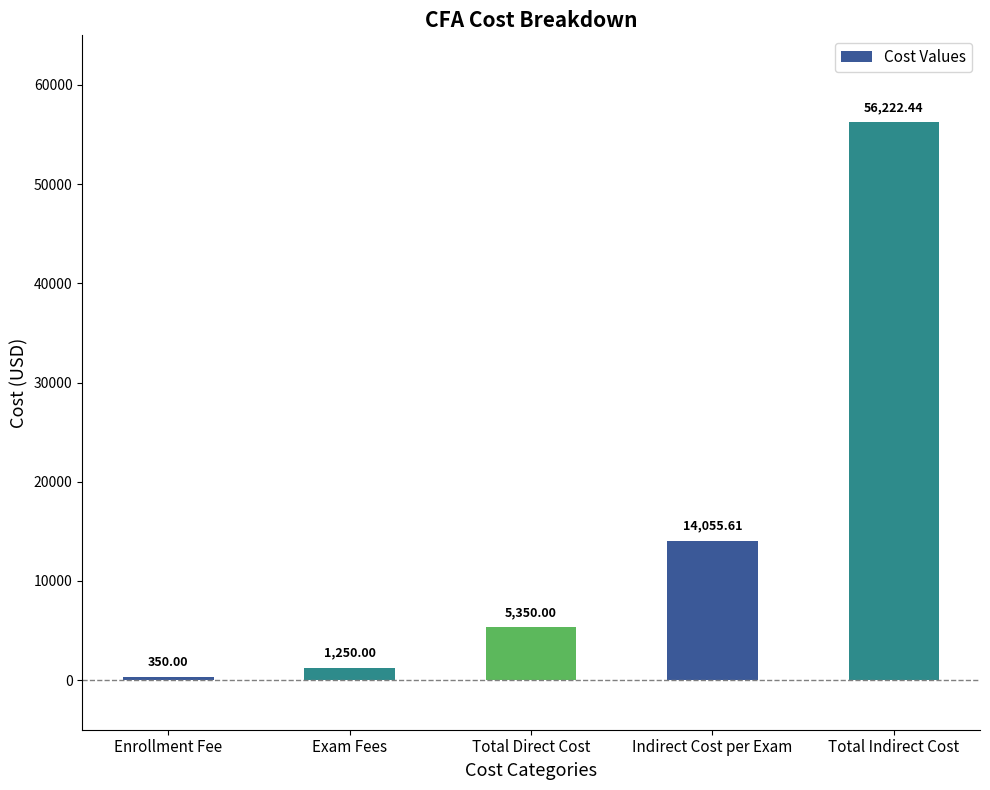

What is the greatest value displayed?

56222.4